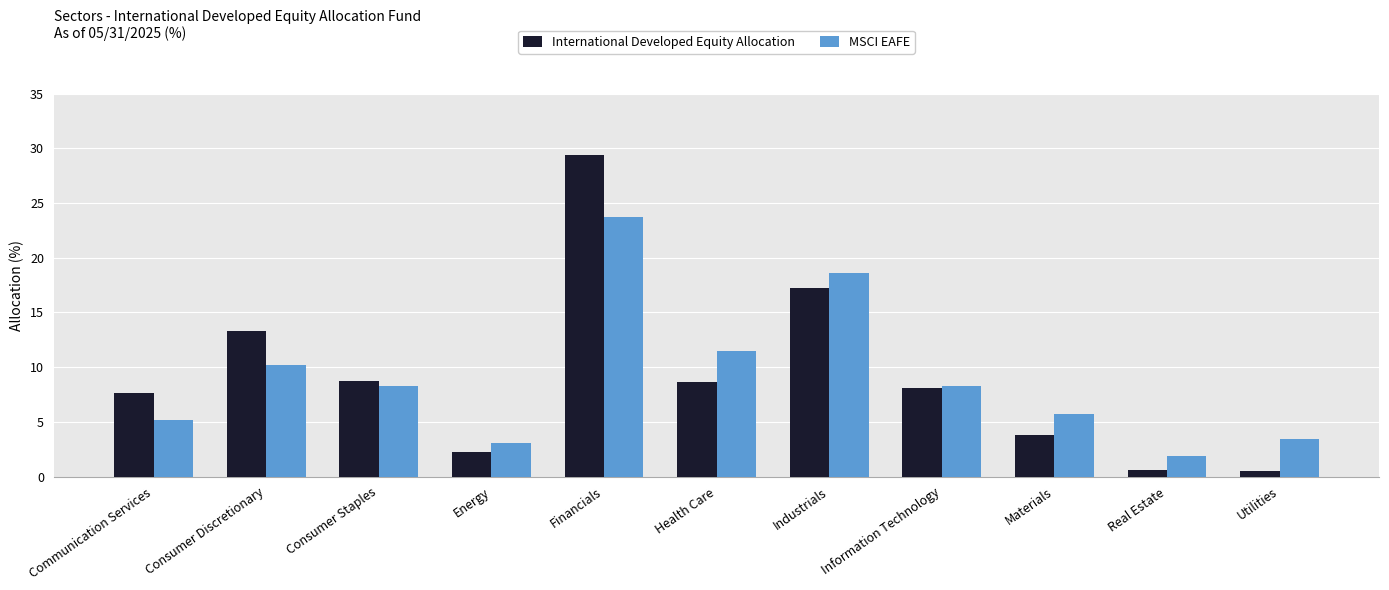

The value of International Developed Equity Allocation at Real Estate is 0.6. True or false?

True